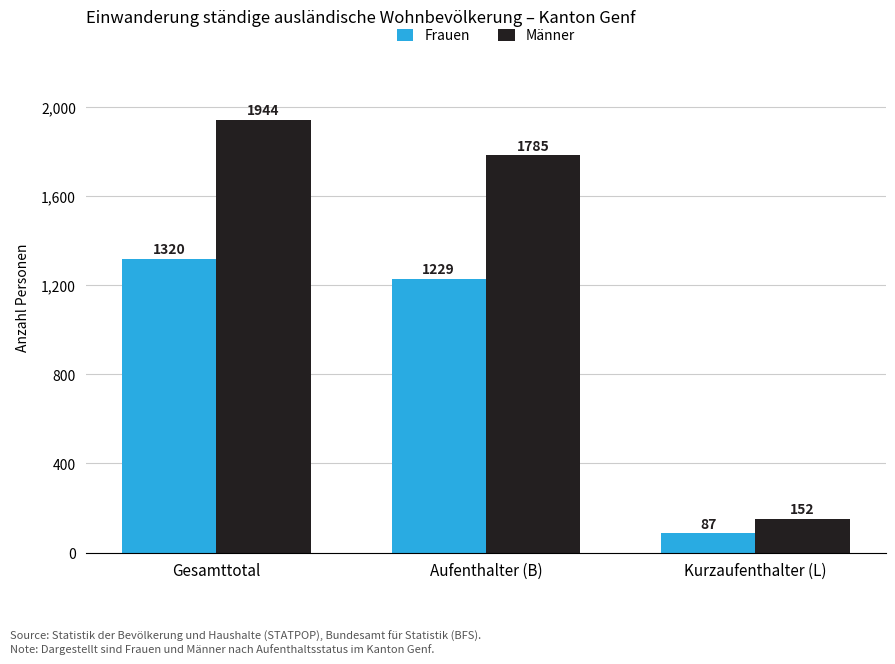

Reading left to right, list all the values displayed in this chart.

Frauen: 1320	1229	87
Männer: 1944	1785	152